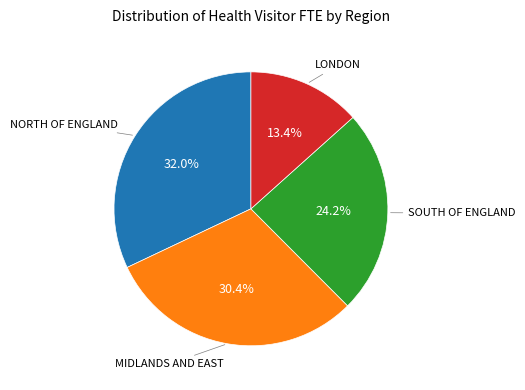

Does any single category account for the majority?

No